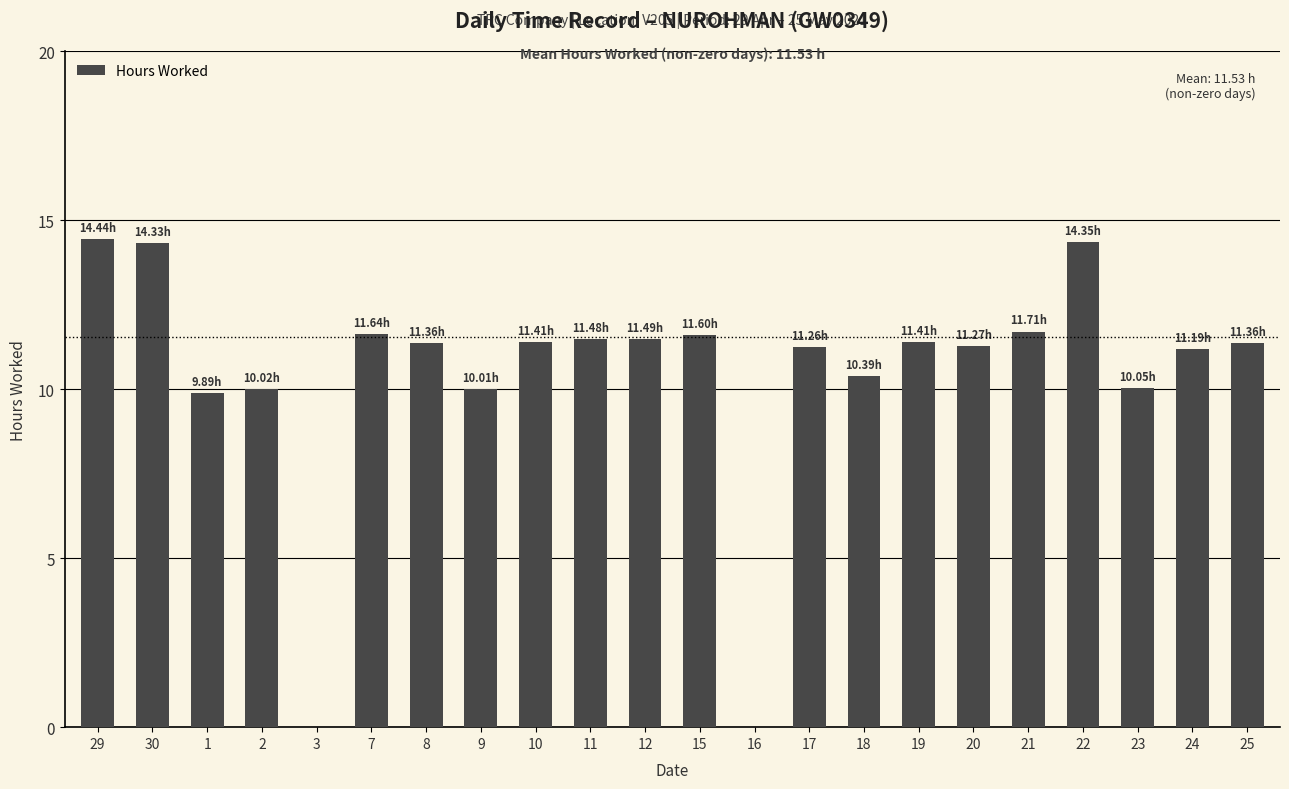

What is the greatest value displayed?

14.4